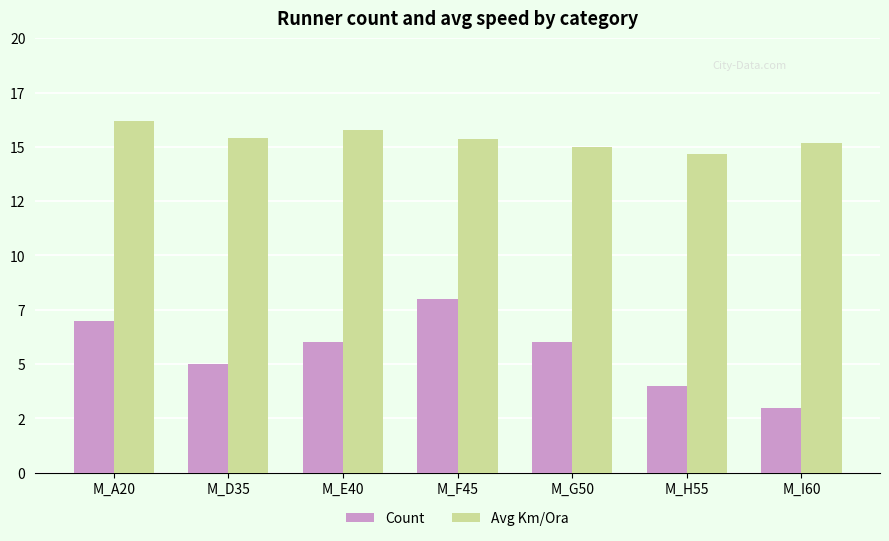

Are the bars horizontal?

No